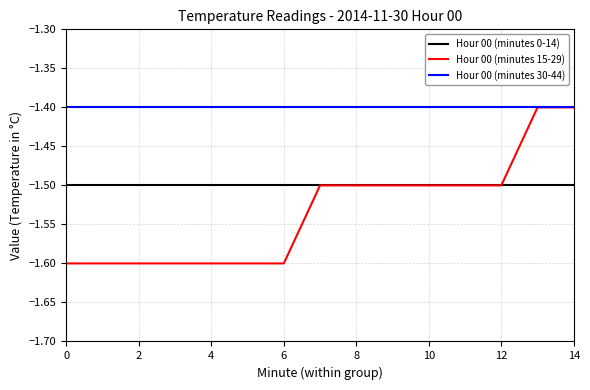

Rank the series by their average value, from lowest to highest.

Hour 00 (minutes 15-29), Hour 00 (minutes 0-14), Hour 00 (minutes 30-44)